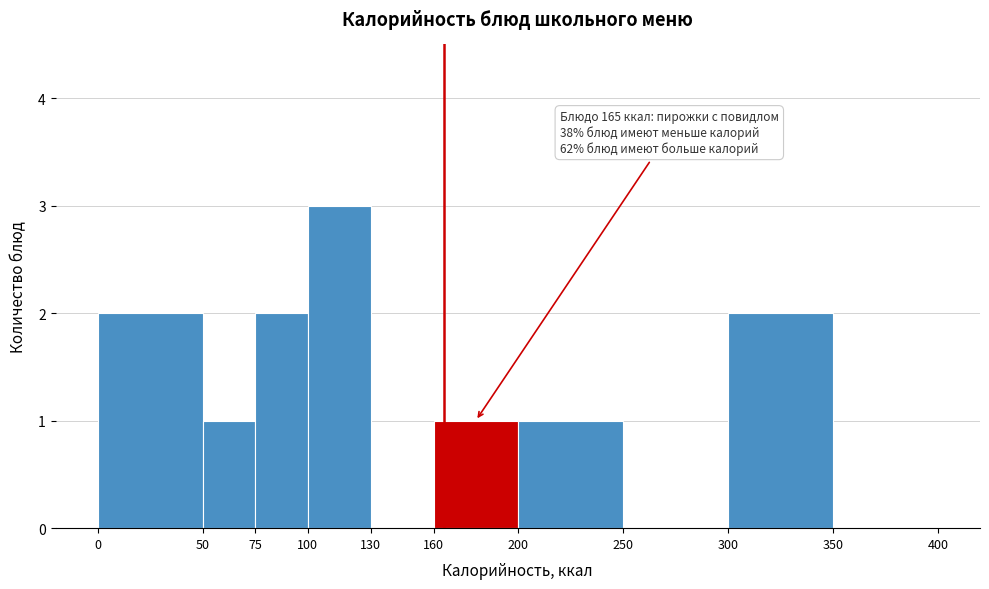

Which range on the x-axis has the tallest bar?

100 to 130